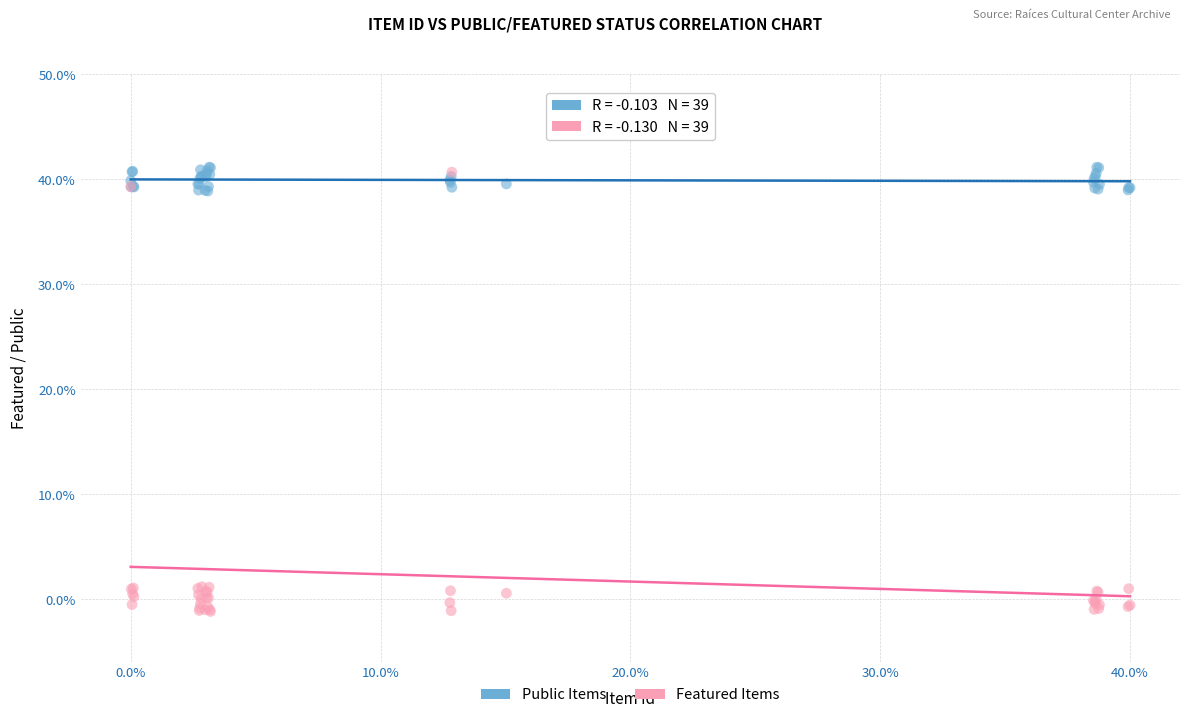

Which series has the largest Y range (max minus min)?

Featured Items